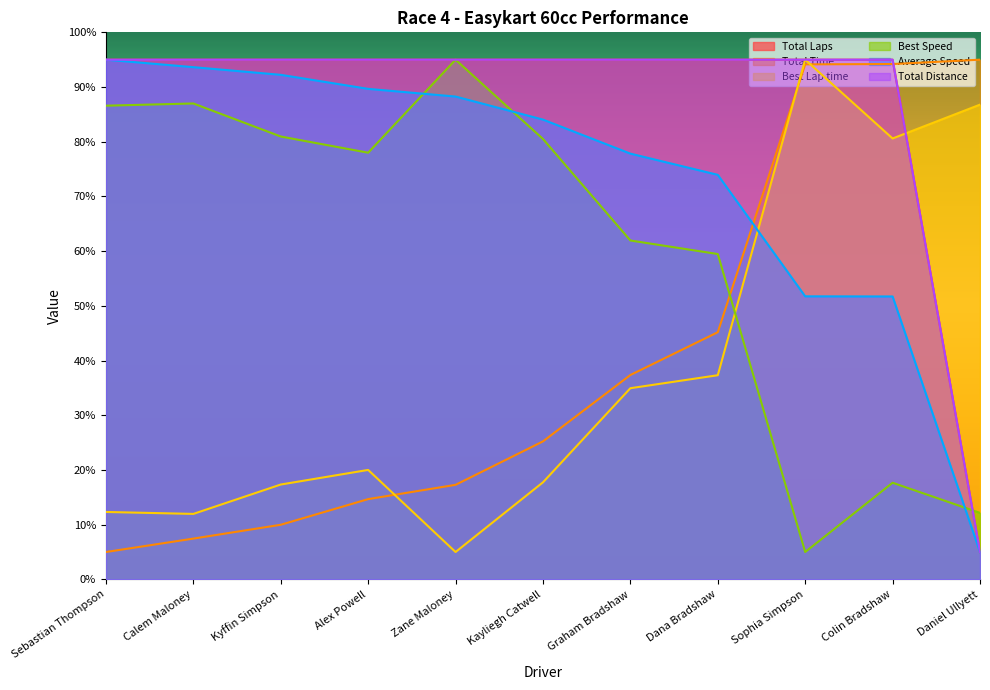

Where do Total Laps and Total Time first cross each other?

Colin Bradshaw and Daniel Ullyett